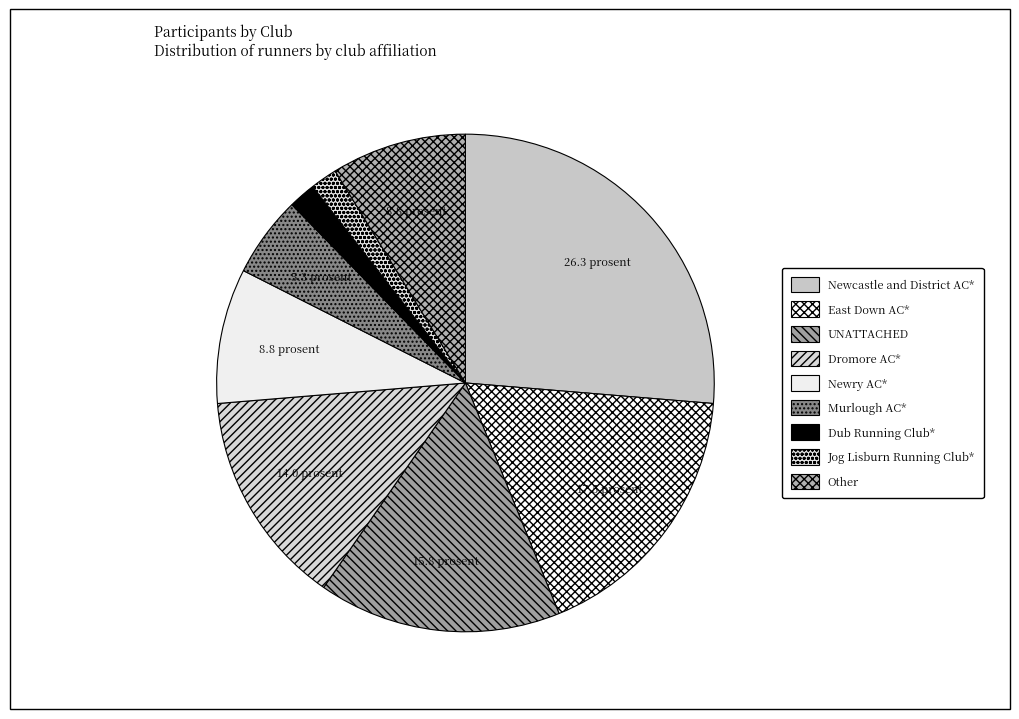

How many slices are in this pie chart?

9